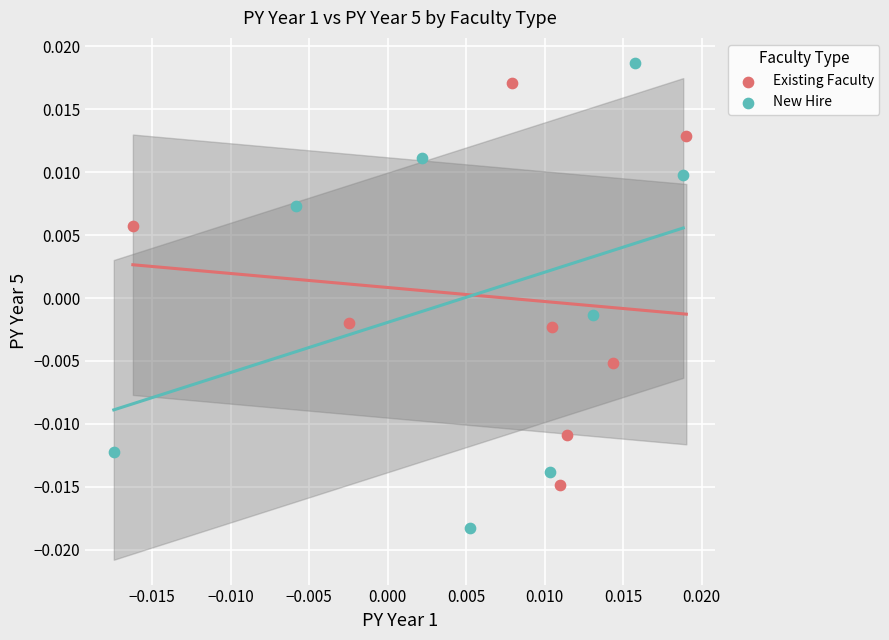

Which series contains the lowest Y value?

New Hire